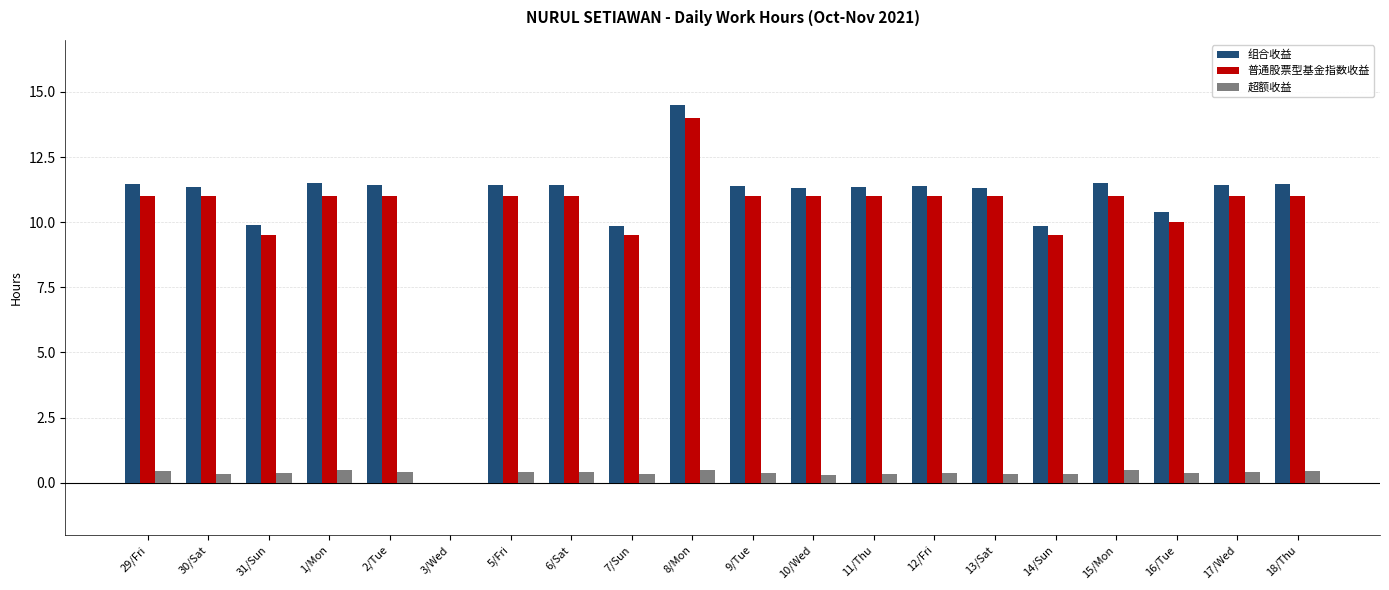

Which series changed the most between 3/Wed and 6/Sat?

组合收益